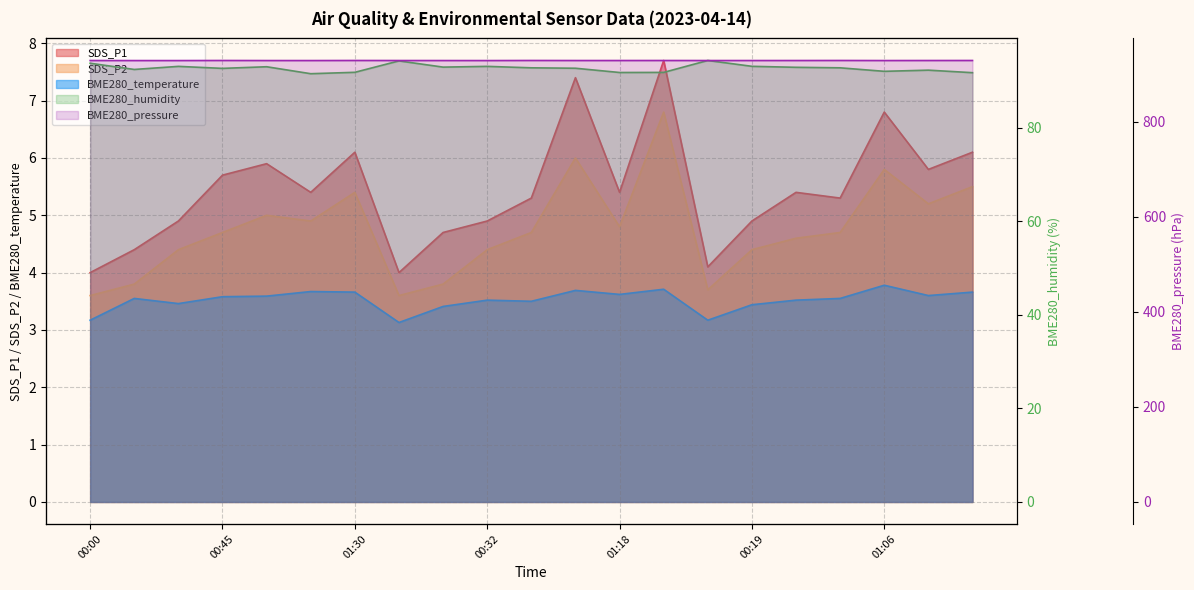

What is the difference between the highest and lowest values at 01:18?

924.8